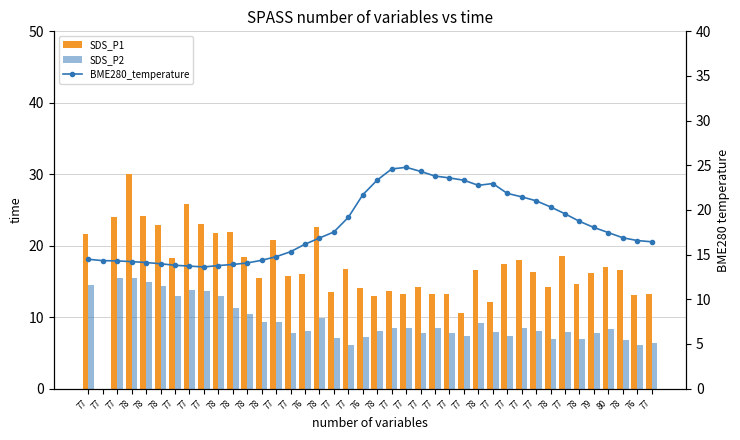

How many series are shown in this chart?

3